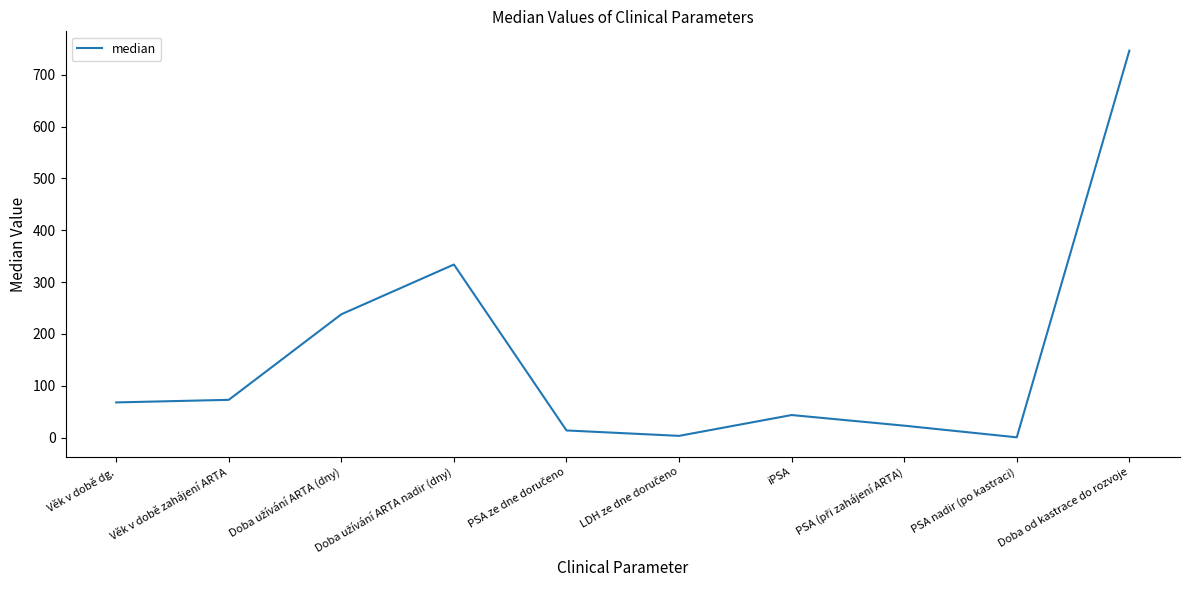

Which label corresponds to the largest value in the chart?

Doba od kastrace do rozvoje